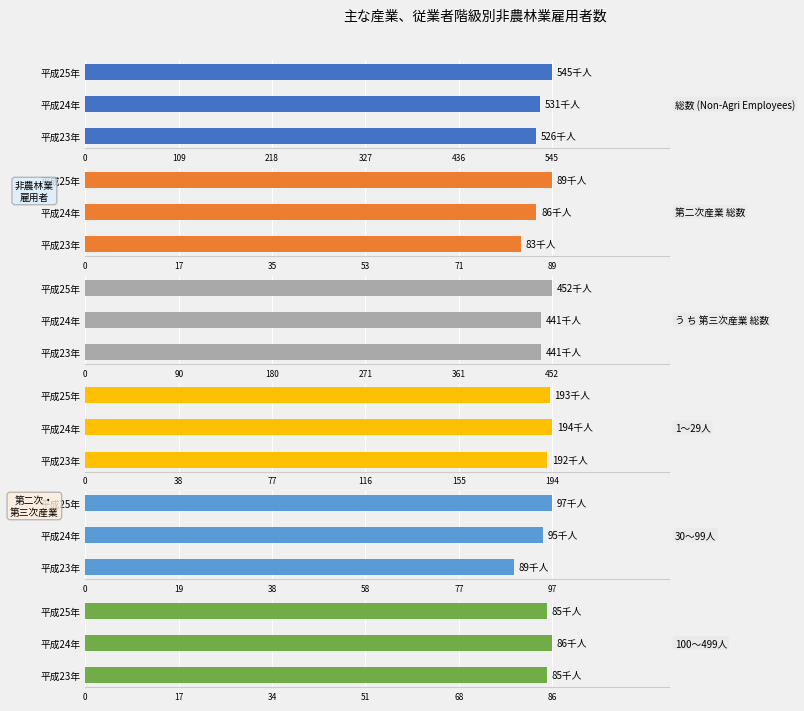

What is the difference between the maximum and minimum values in the う ち 第三次産業 総数 series?

11